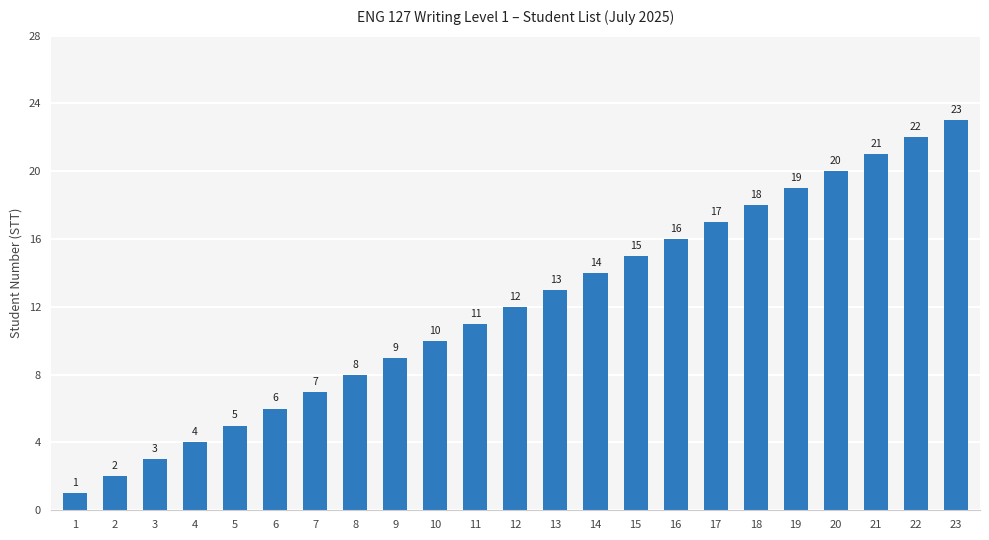

What is the ratio of the value at 11 to the value at 14?

0.8